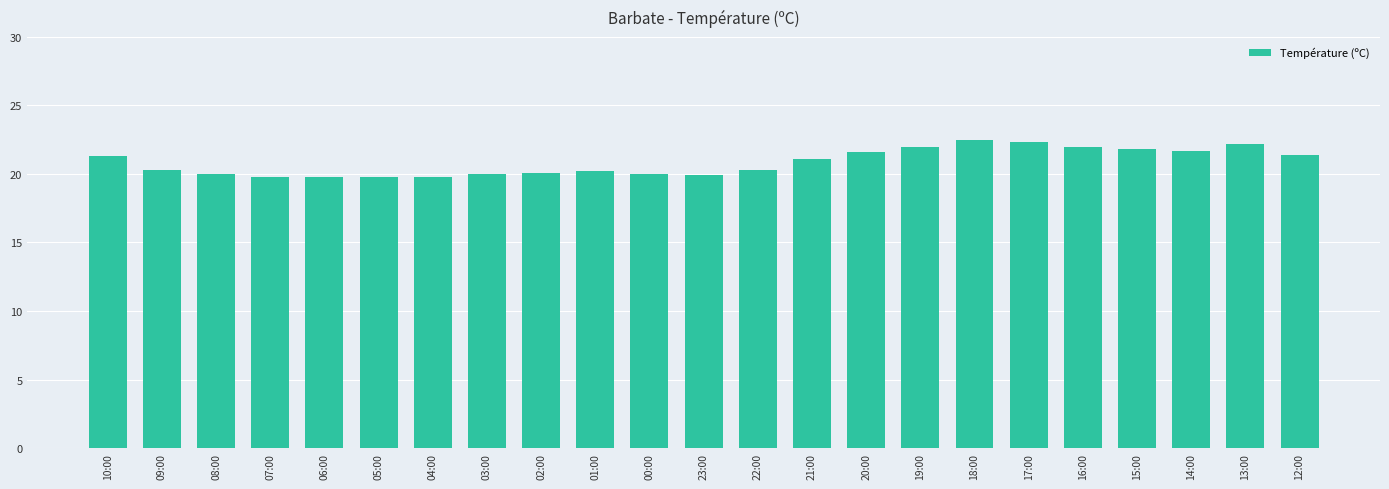

True or false: the data shows 8.2 at 03:00.

False